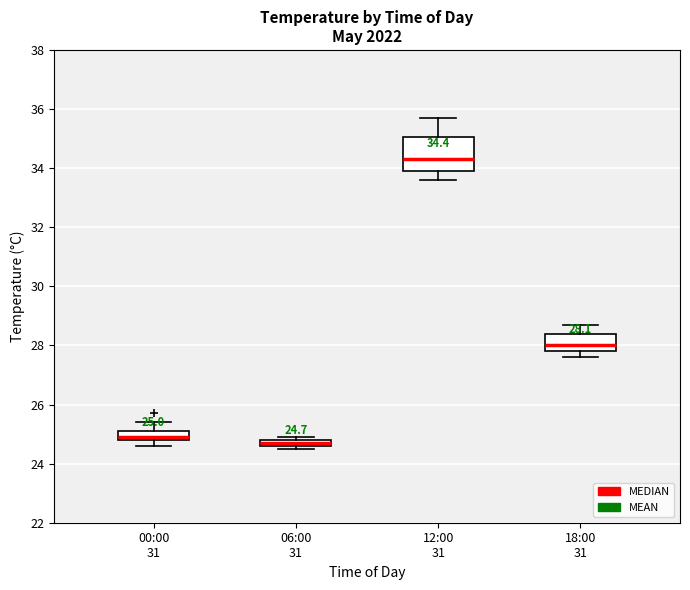

Comparing the boxes themselves (not the whiskers), which one is the tallest?

12:00 31